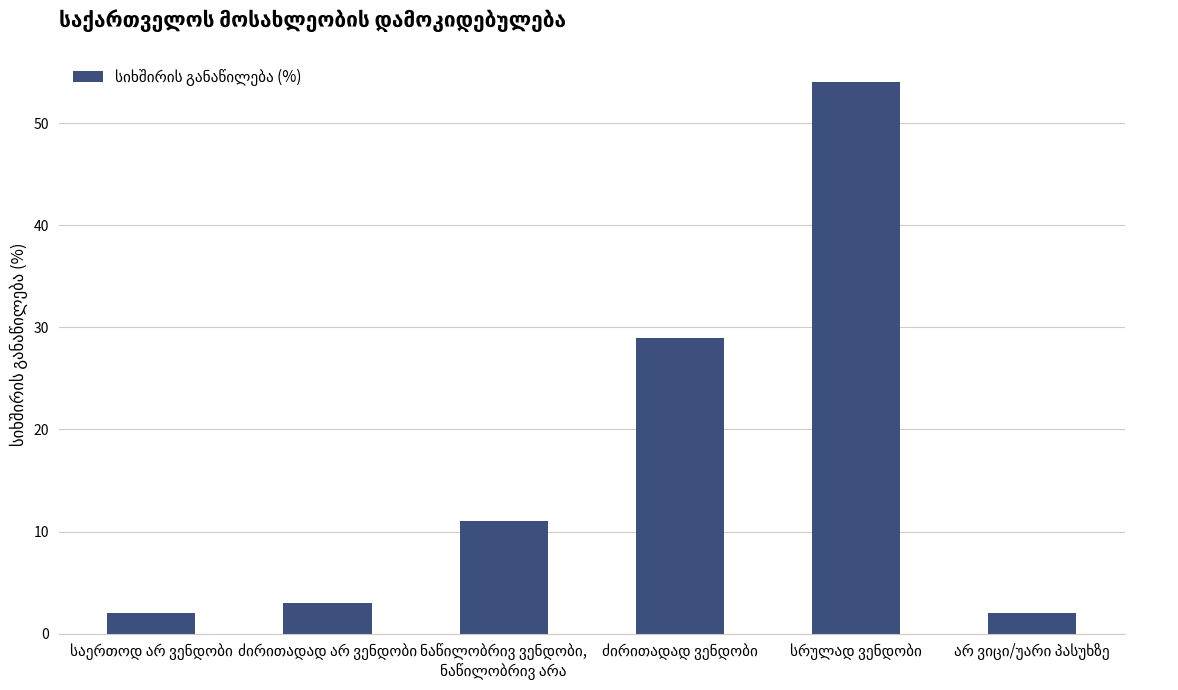

What is the difference between the second highest and minimum values?

27